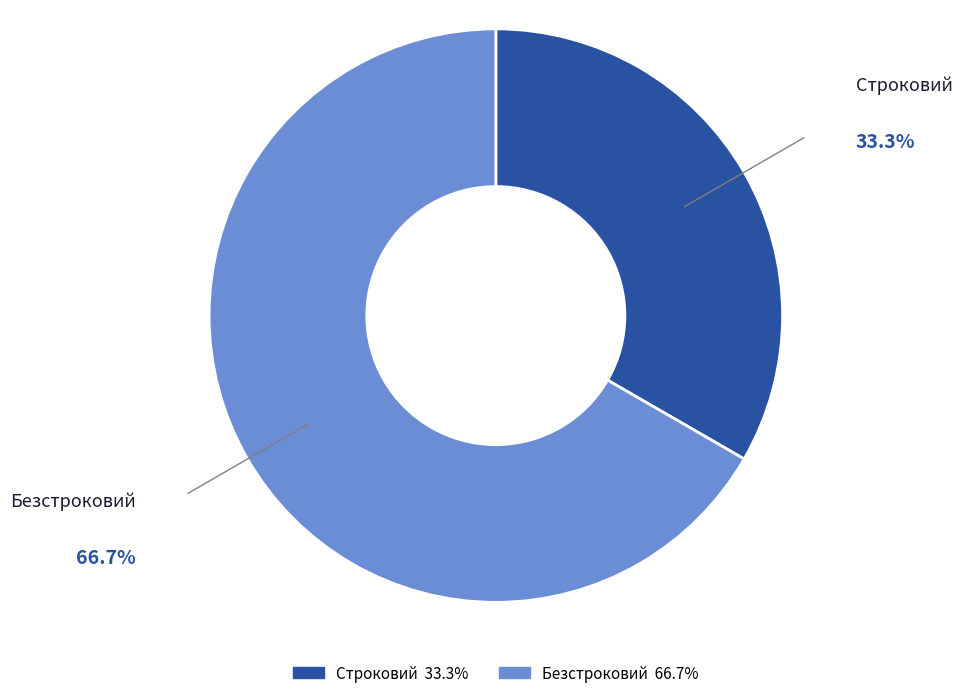

How many segments does this pie chart have?

2